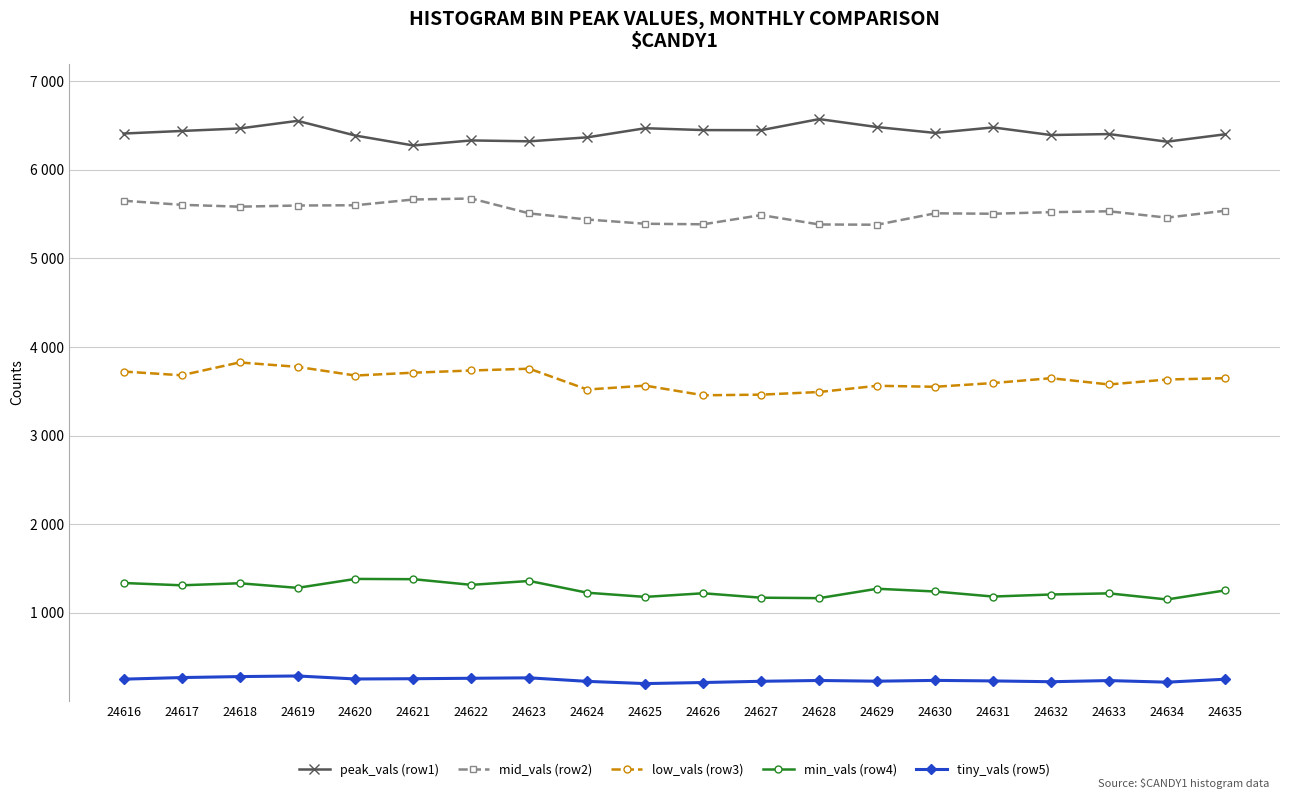

At which category is the sum across all series the highest?

24619